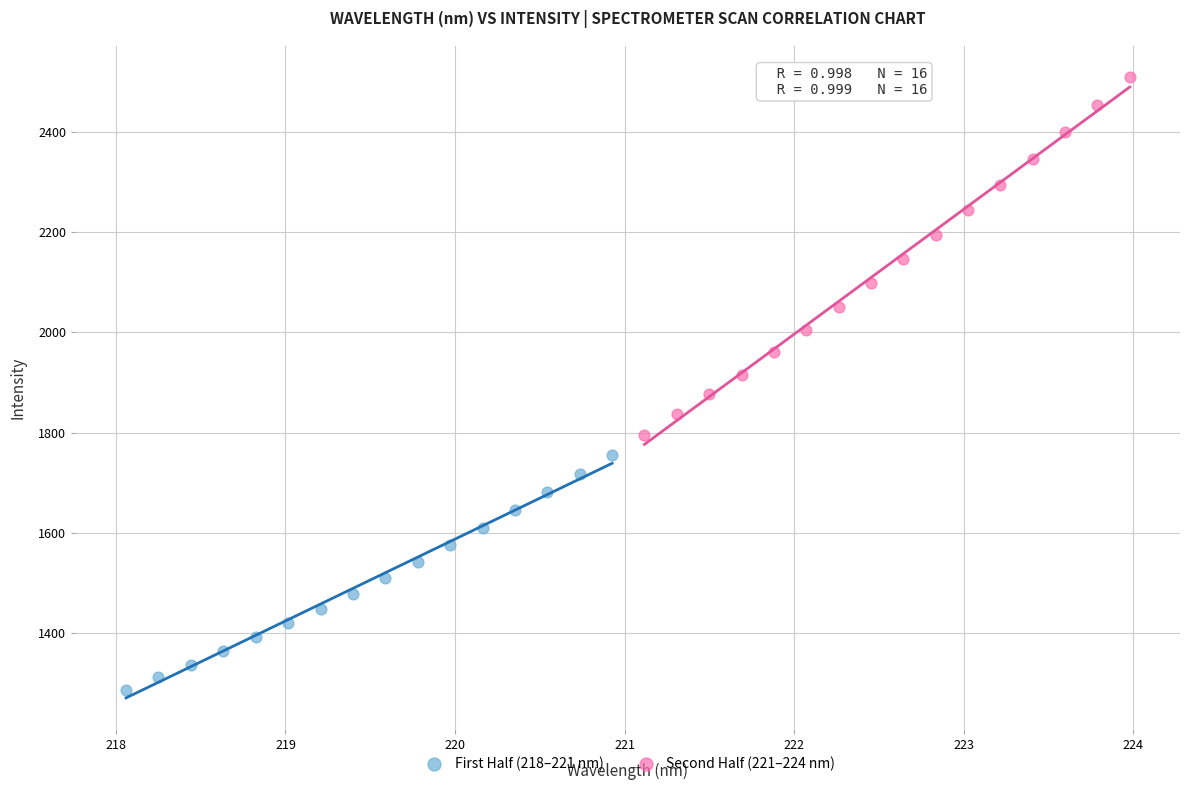

Which series has the largest Y range (max minus min)?

Second Half (221–224 nm)